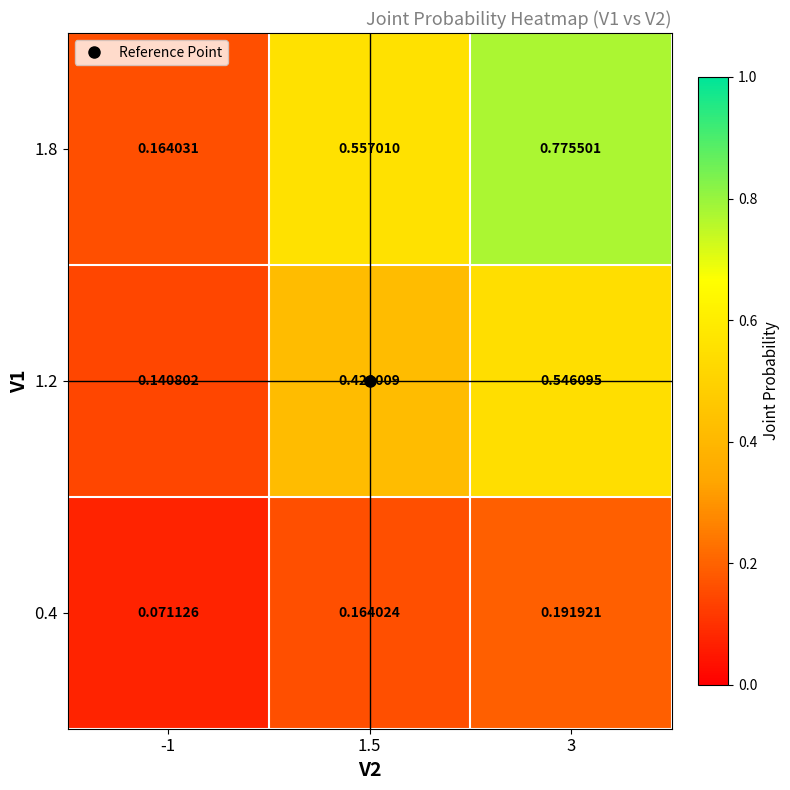

Is the value of 1.2 at 1.5 greater than the value of 0.4 at 1.5?

Yes